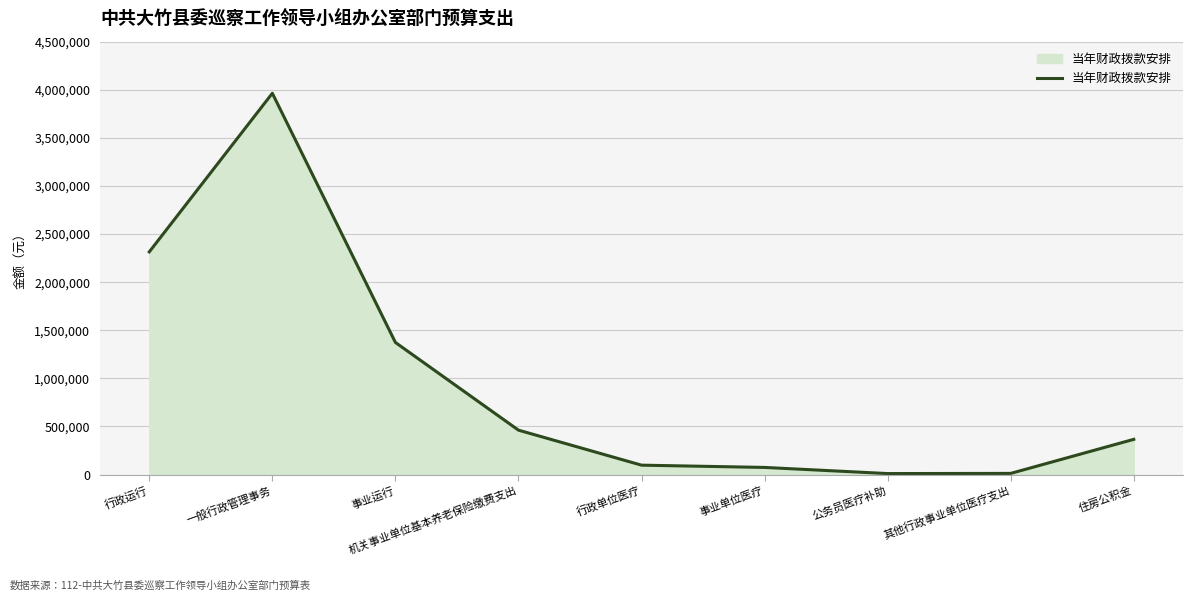

What is the difference between the values at 一般行政管理事务 and 机关事业单位基本养老保险缴费支出?

3502212